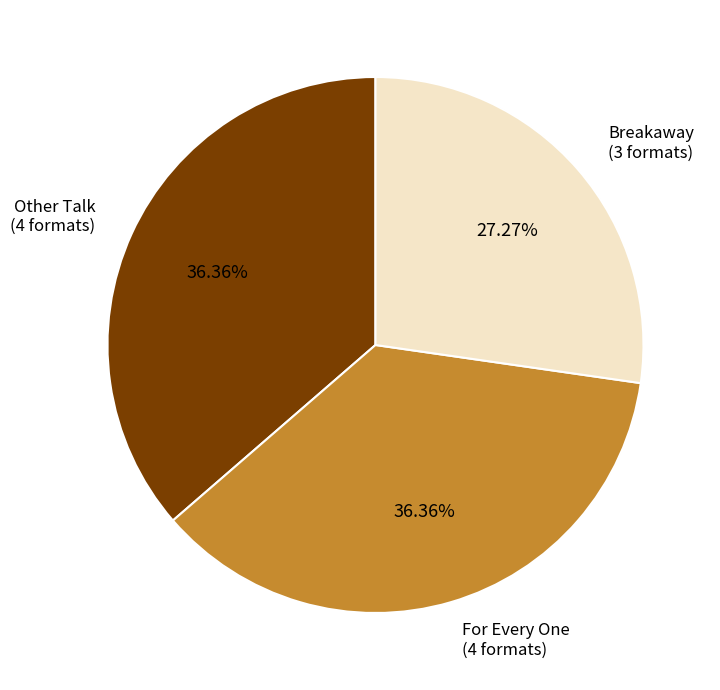

Which slice is the smallest?

Breakaway